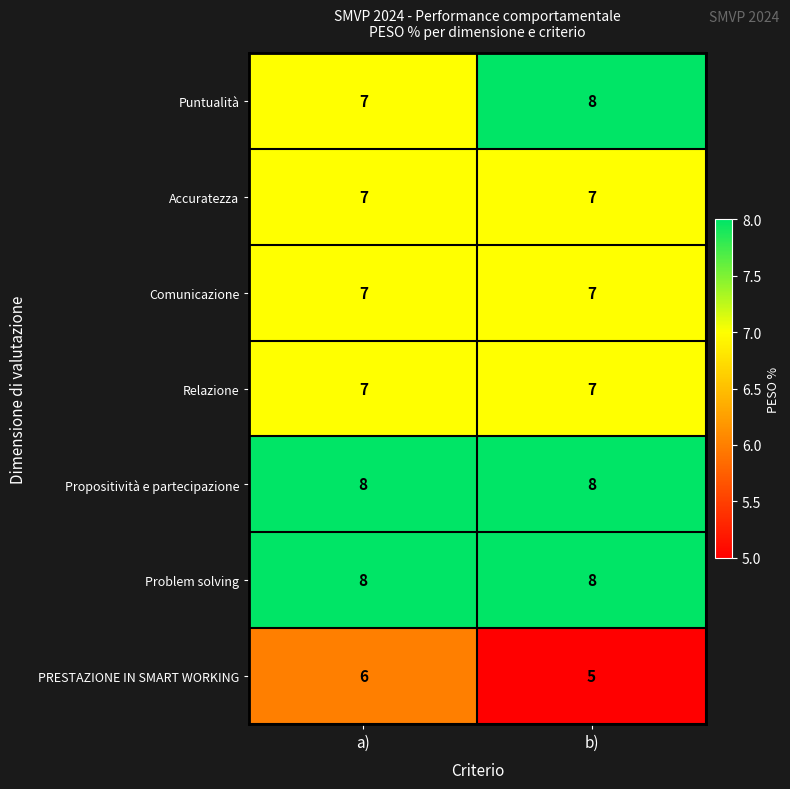

The Propositività e partecipazione series shows 8 at a). True or false?

True